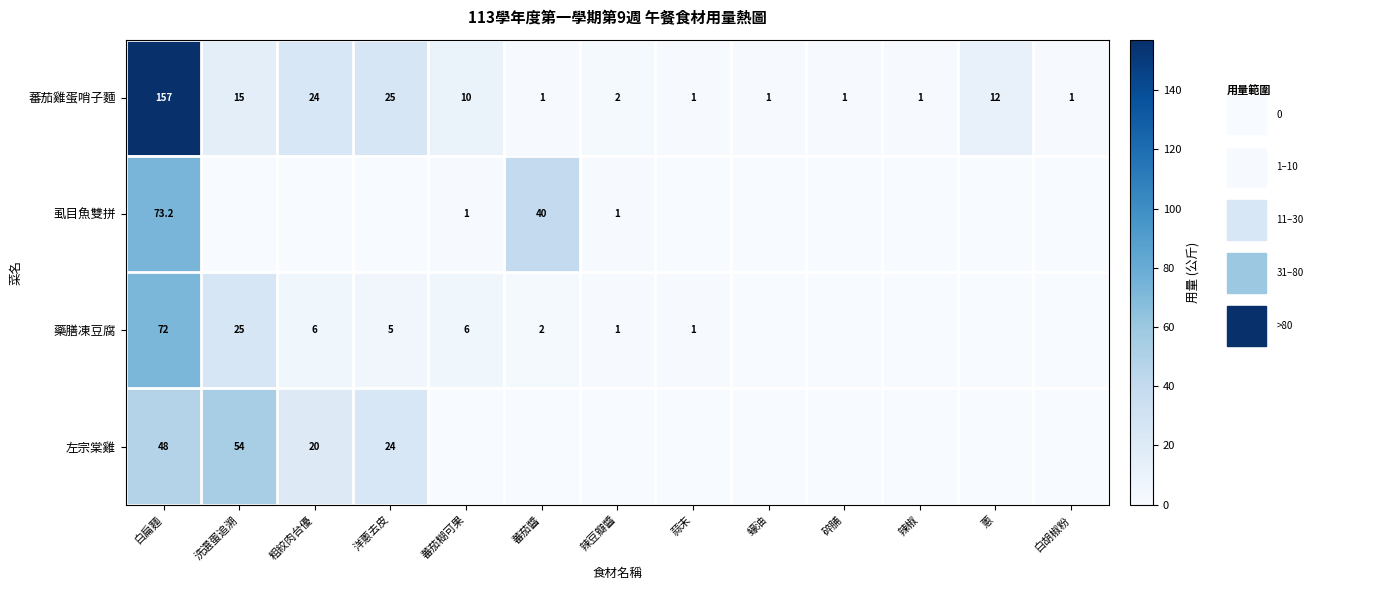

What is the minimum value for 蕃茄雞蛋哨子麵?

1.0